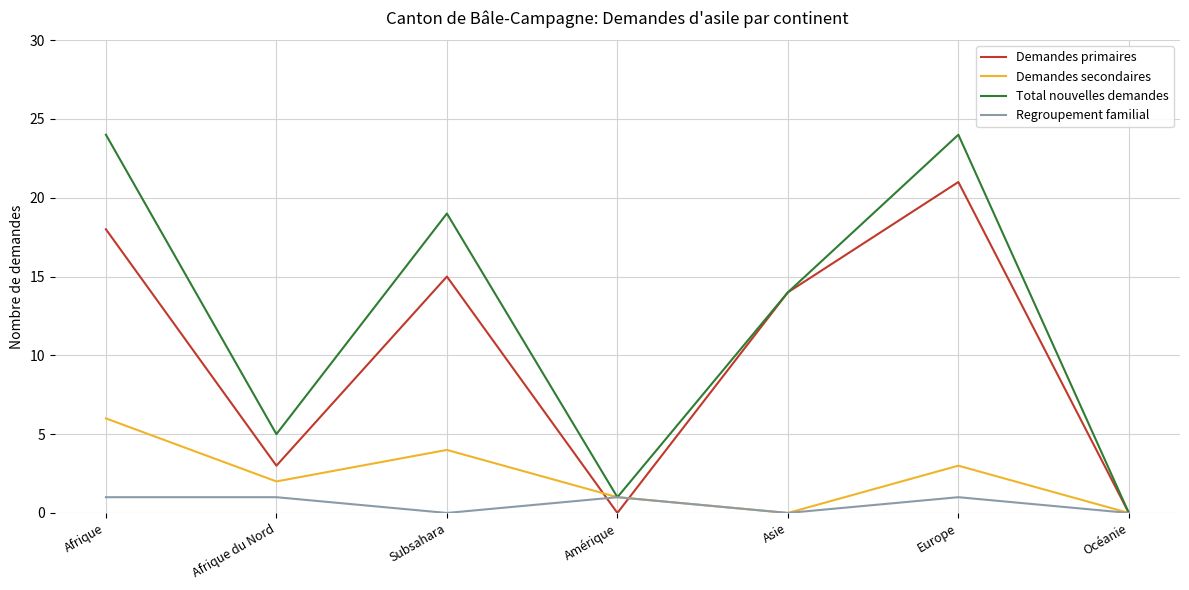

Which series changed the most between Amérique and Europe?

Total nouvelles demandes